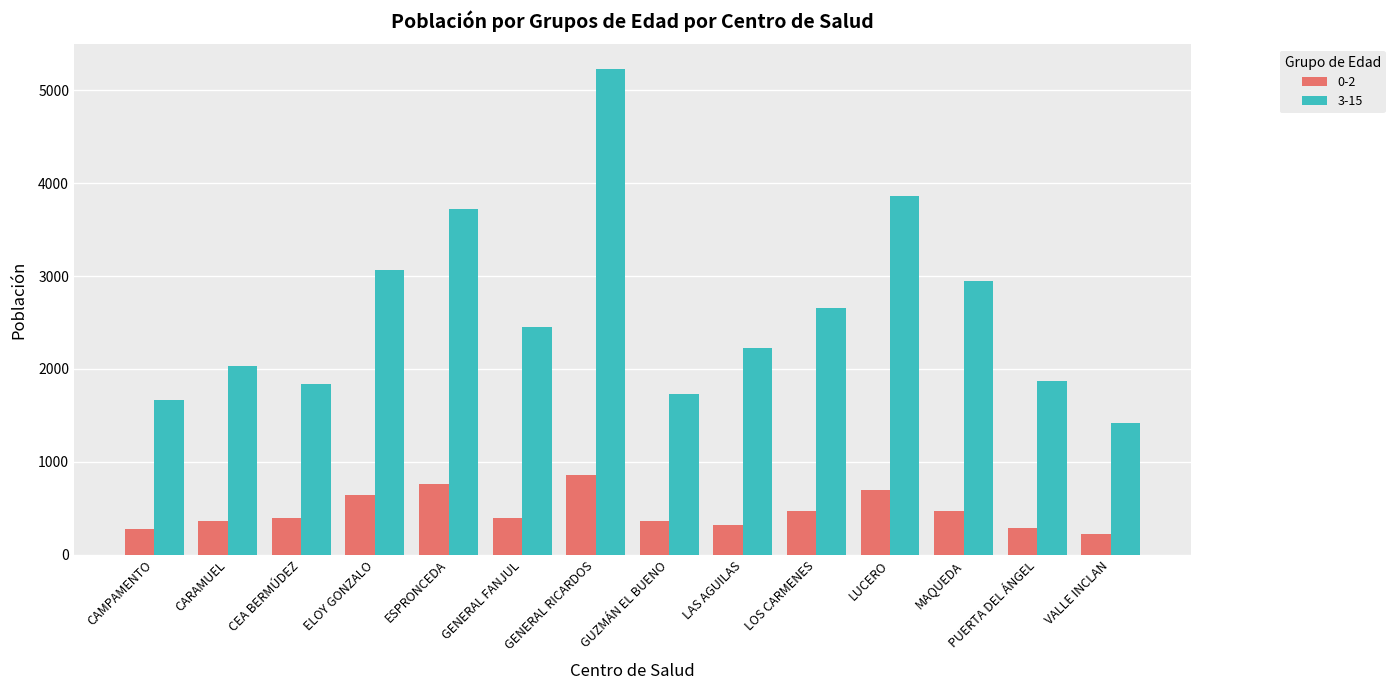

At how many categories does at least one series exceed 2809?

5